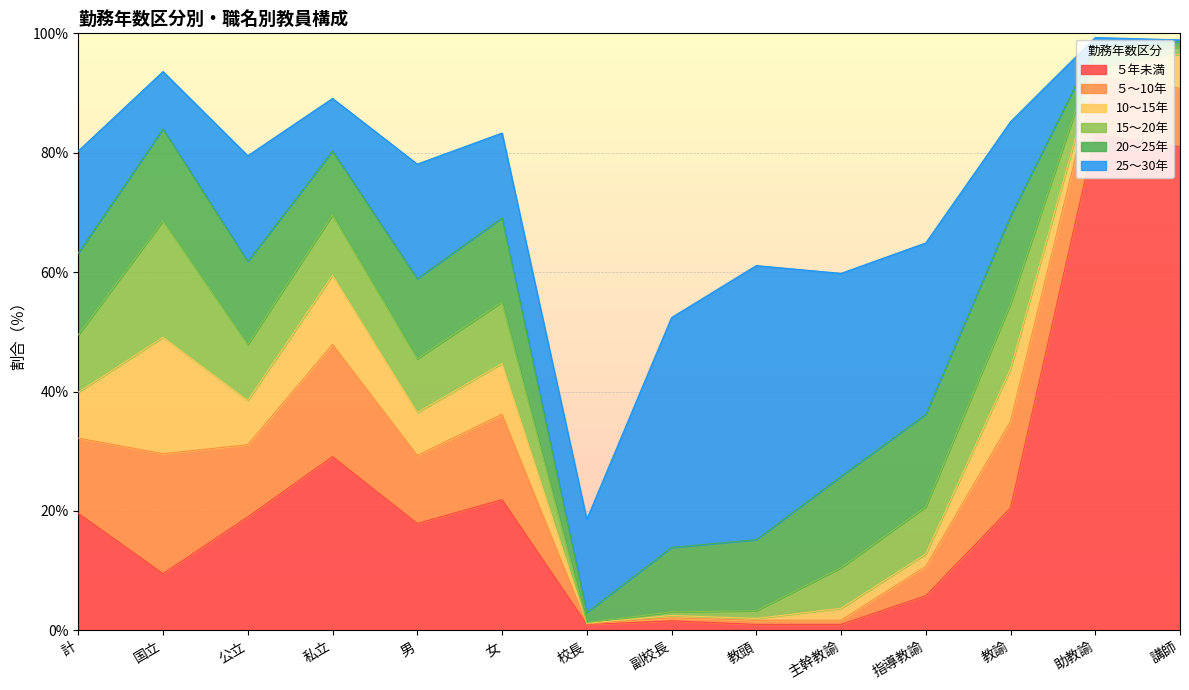

What is the total value across all series at 講師?

98.9